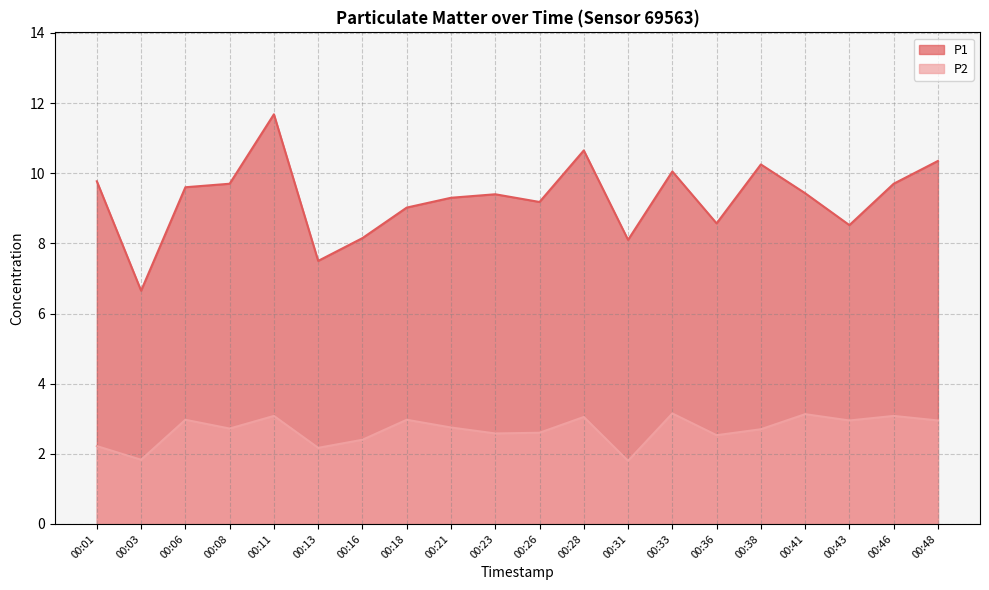

Is the value of P1 at 00:13 greater than the value of P2 at 00:28?

Yes